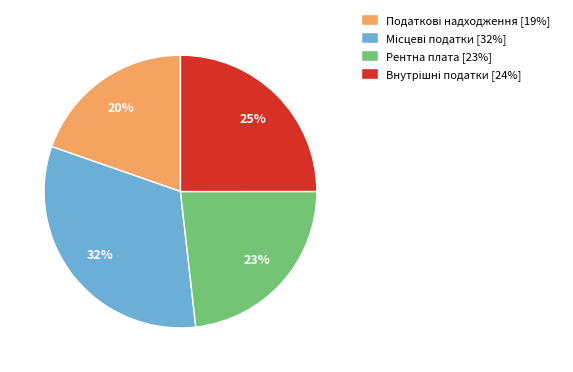

True or false: Рентна плата [23%] accounts for 8% of the total.

False